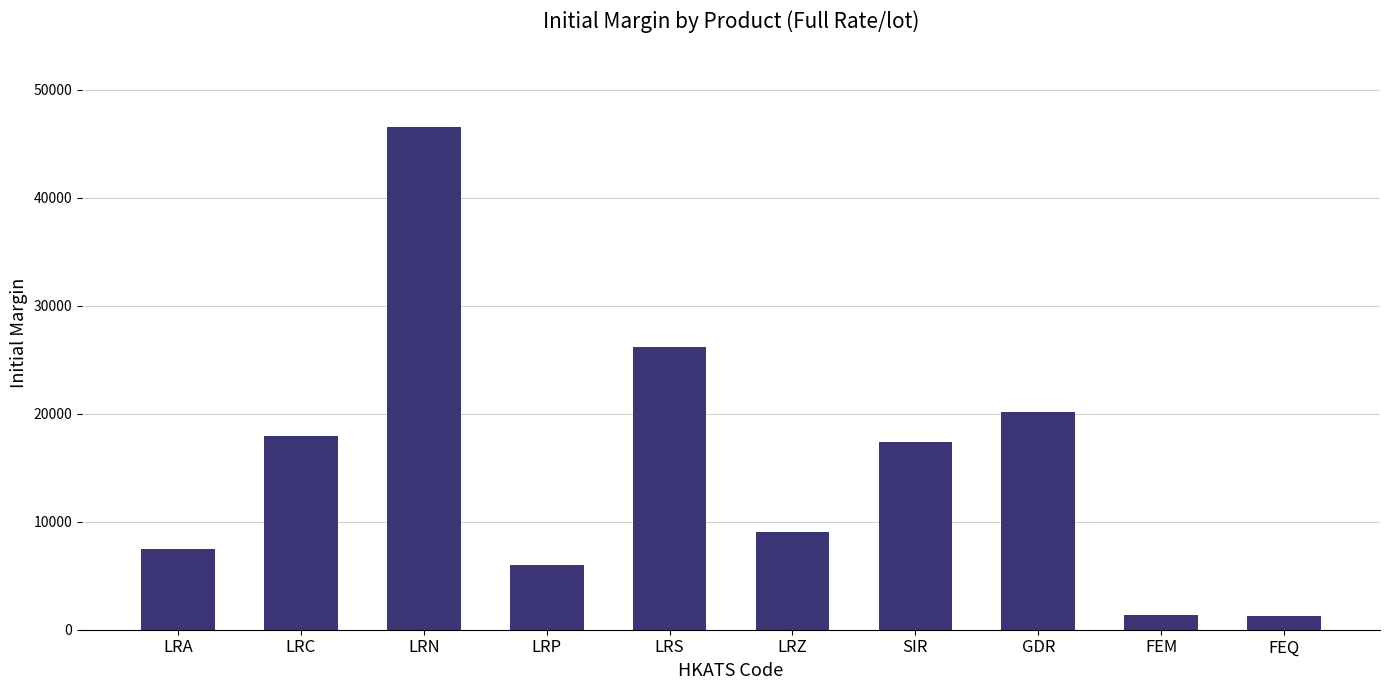

What is the difference between the values at GDR and FEM?

18740